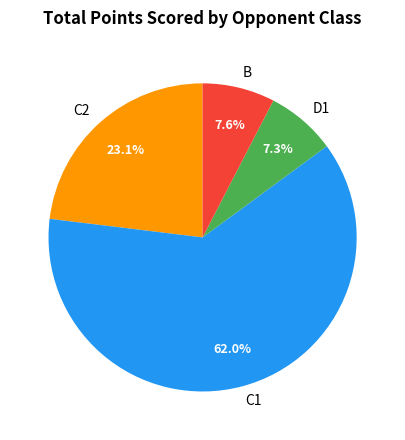

To the nearest percent, what is the average slice percentage?

25%